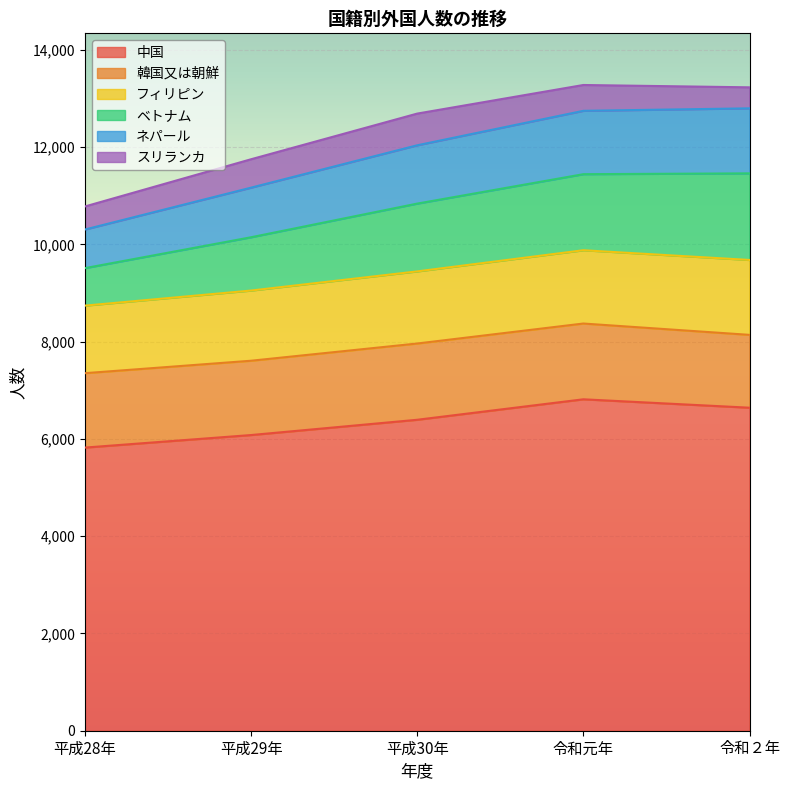

What is the lowest value of the 中国 series?

5822